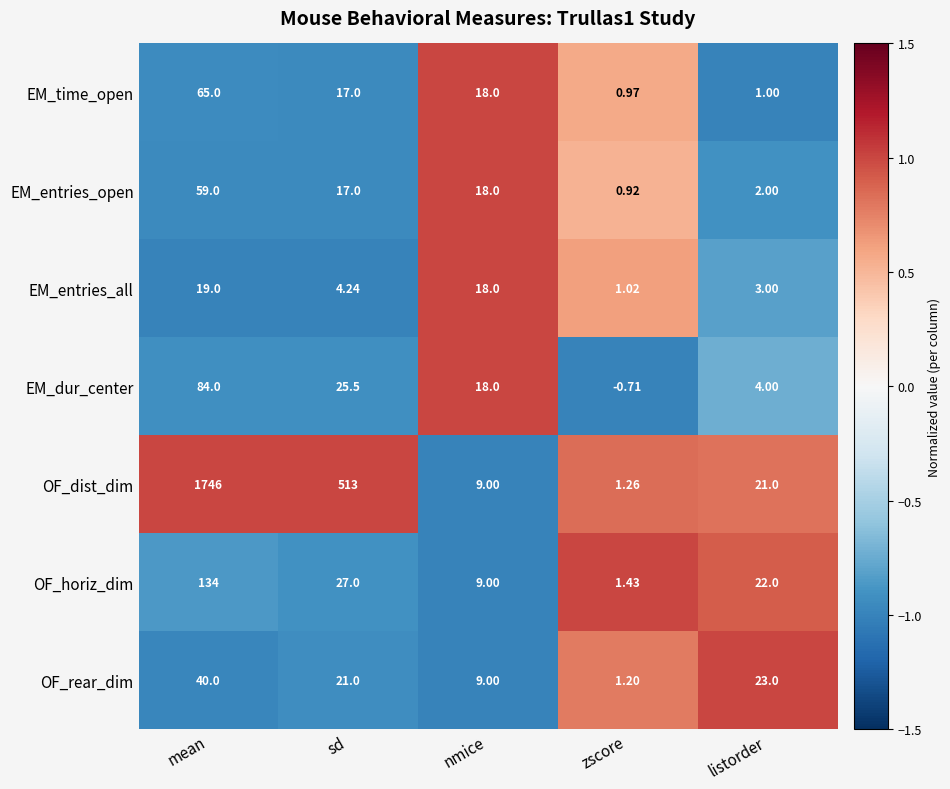

At how many categories does at least one series exceed 0?

5